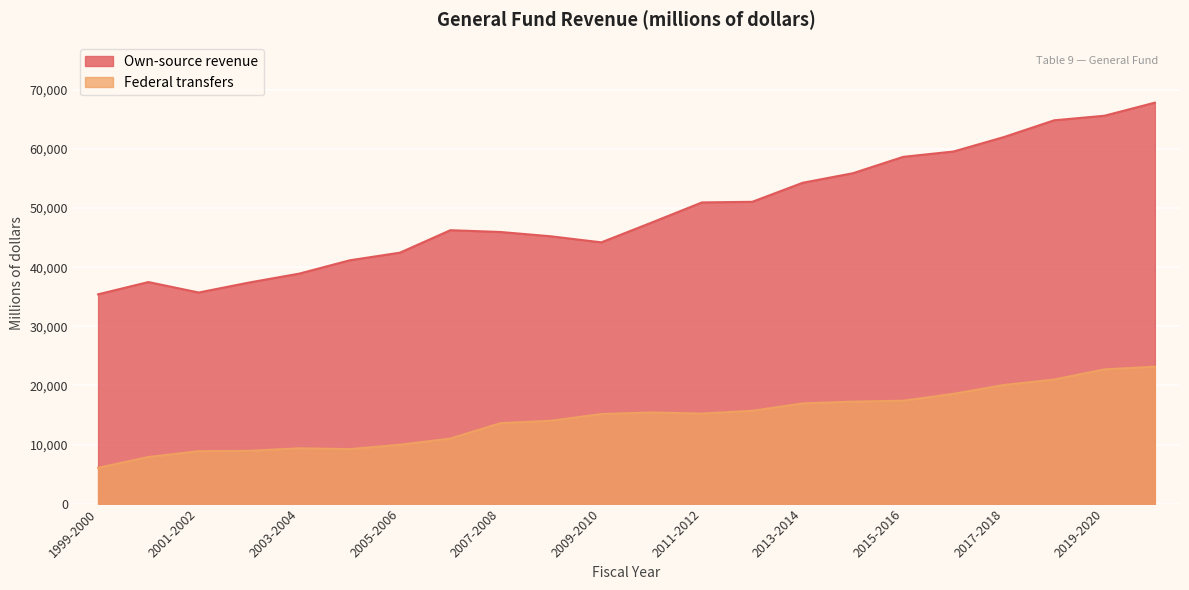

Which category has the lowest value across all series?

1999-2000